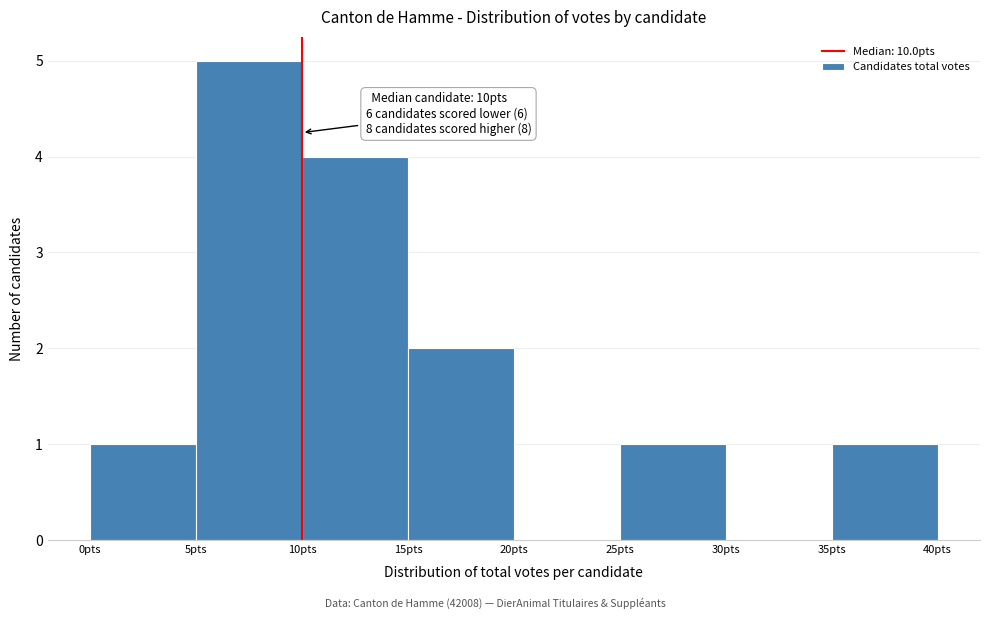

Which range on the x-axis has the tallest bar?

5 to 10